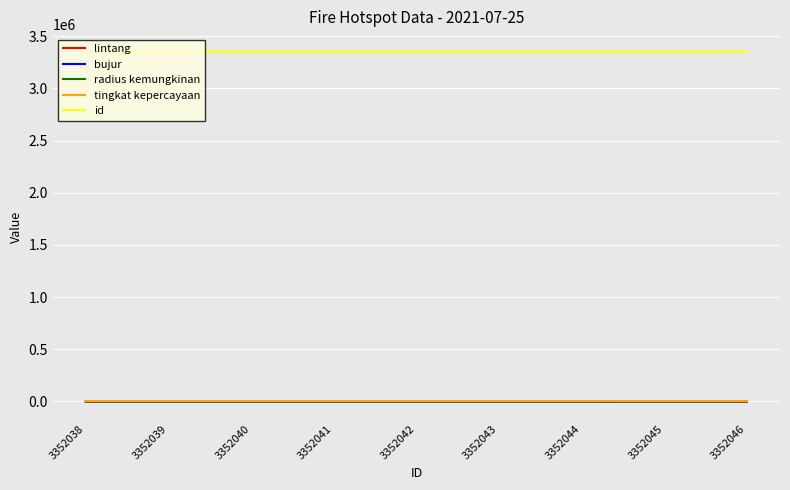

What is the spread (max minus min) of values at 3352042?

3352045.8